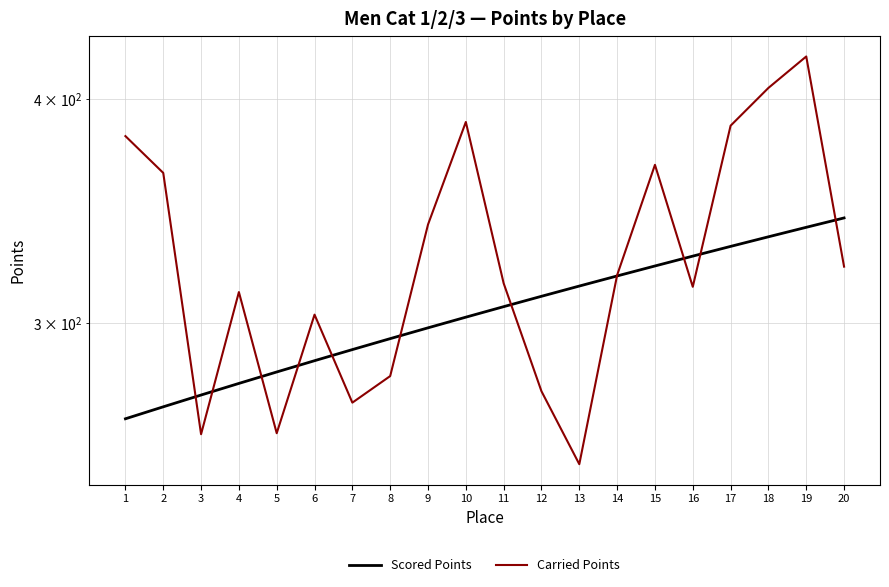

How many lines are shown in the chart?

2